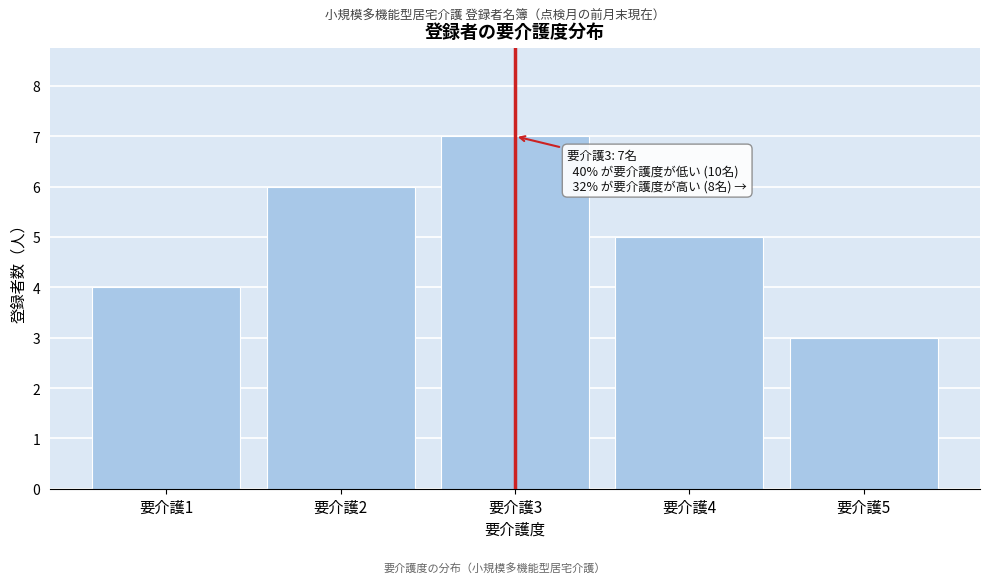

Reading left to right, extract all data points from this chart.

4	6	7	5	3